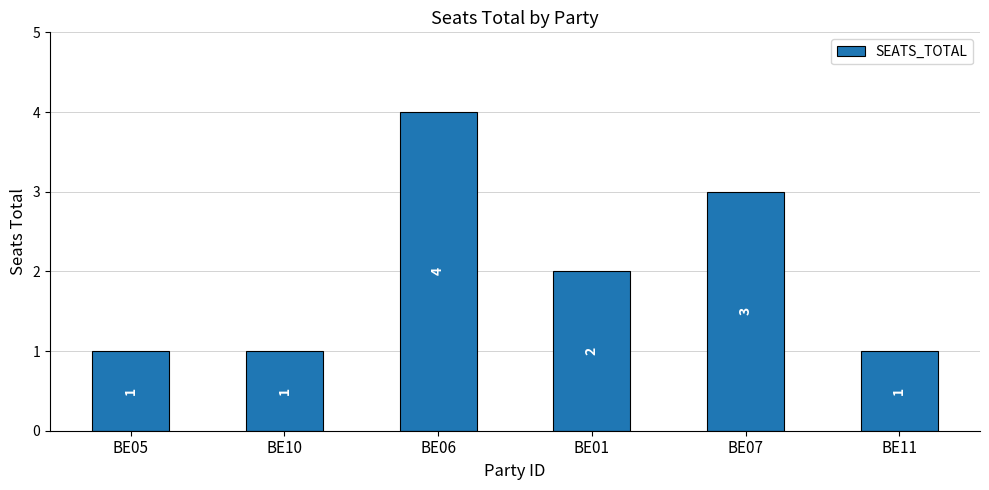

What is the minimum value shown in the chart?

1